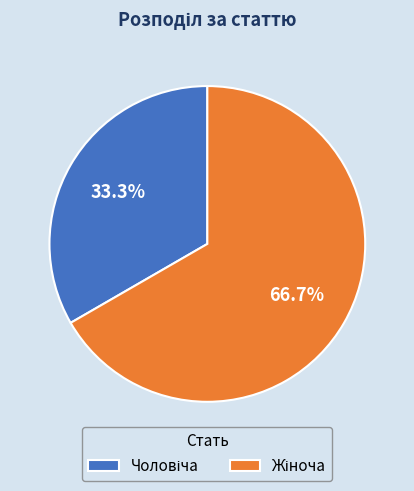

Does any single category account for the majority?

Yes